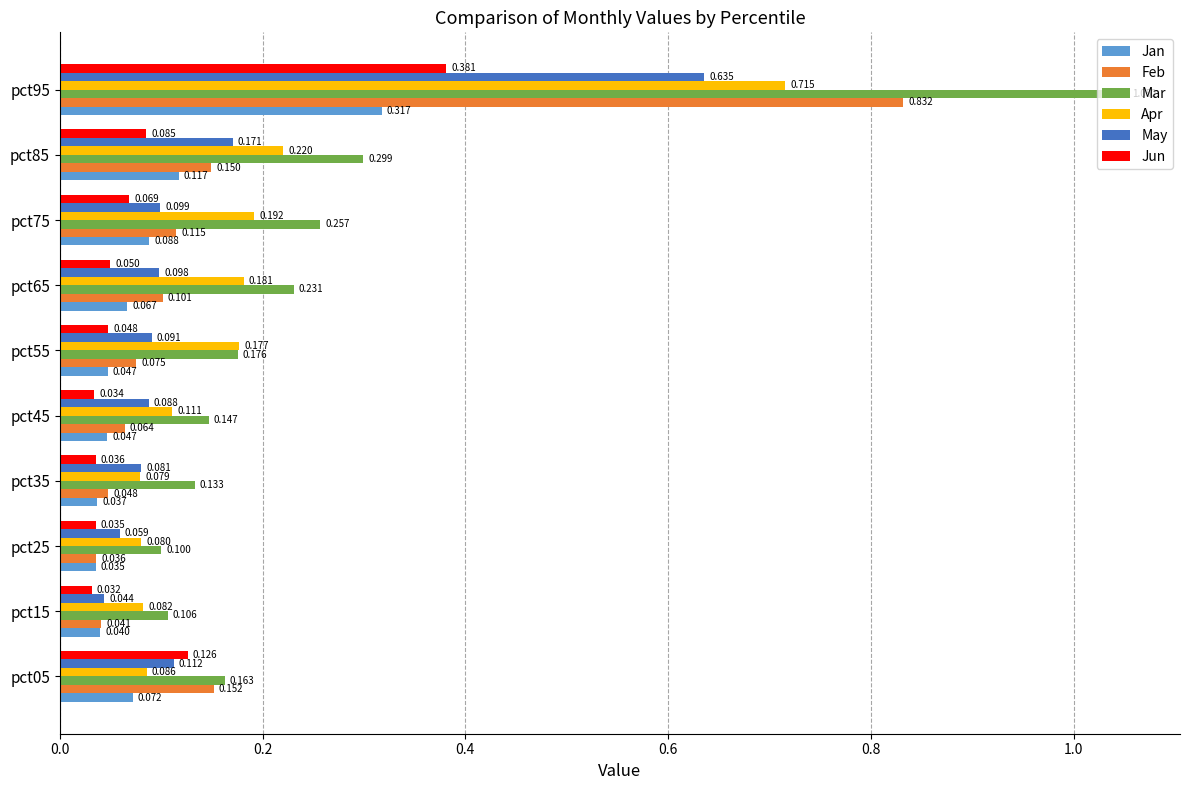

At which label is Feb closest to 0?

pct25